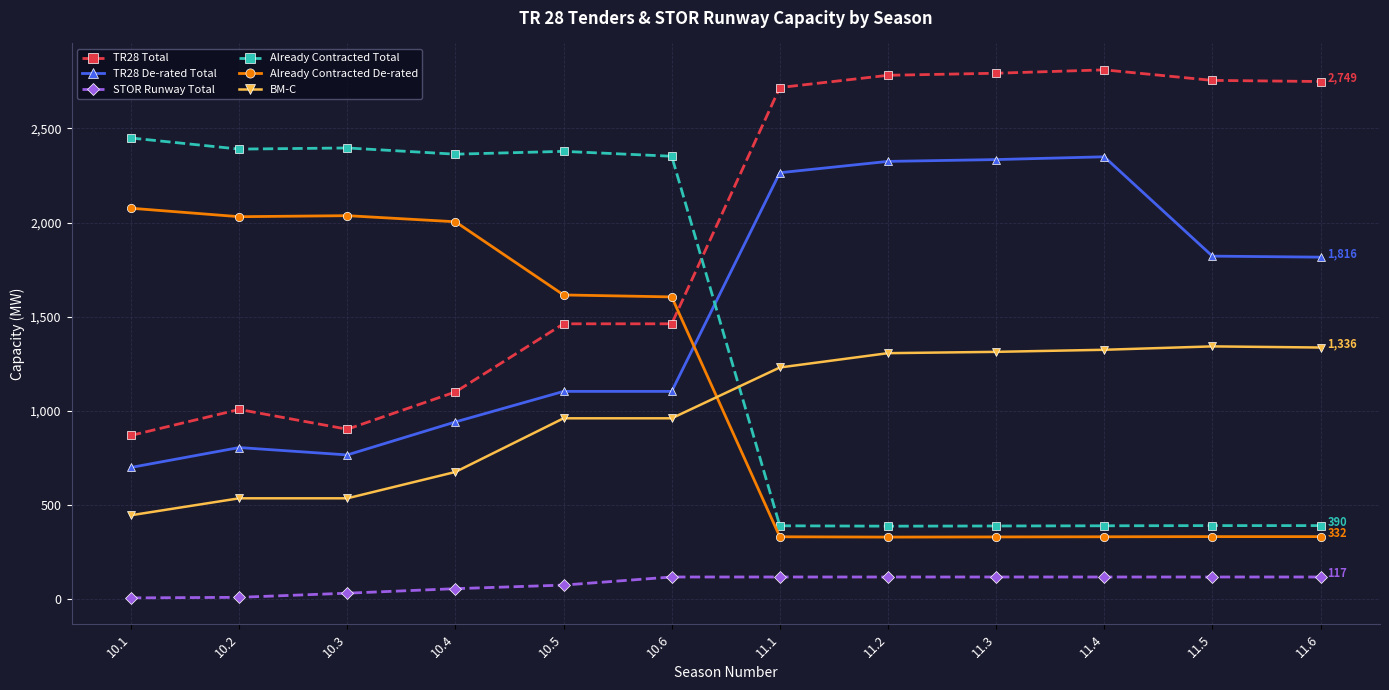

True or false: STOR Runway Total and BM-C cross at least once.

False